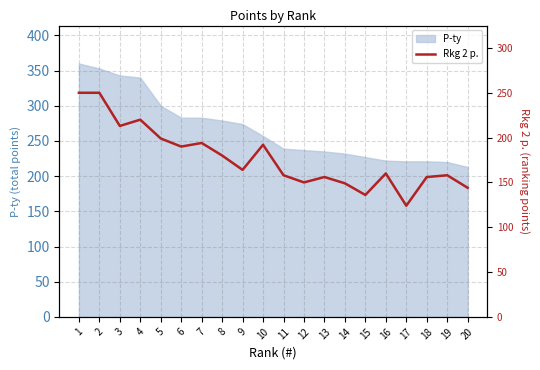

What is the change in value from 5 to 8?

-19